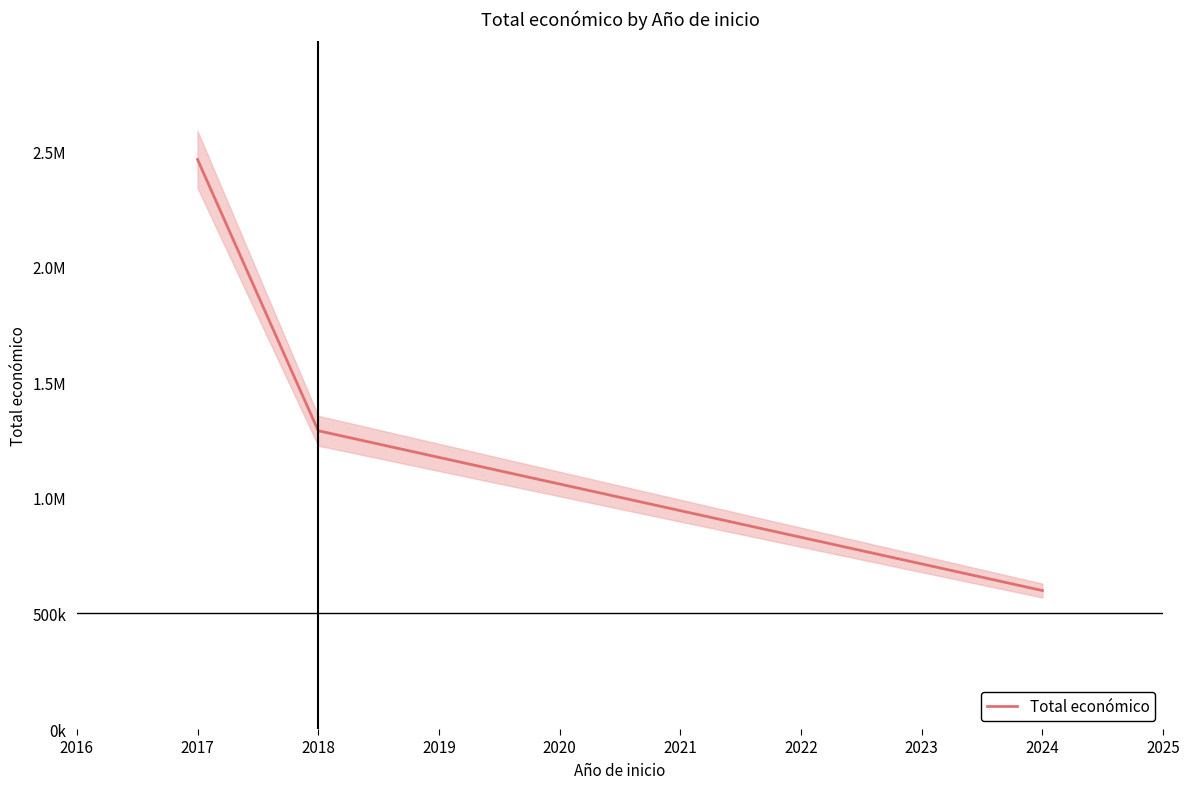

What is the difference between the maximum and minimum values?

1865384